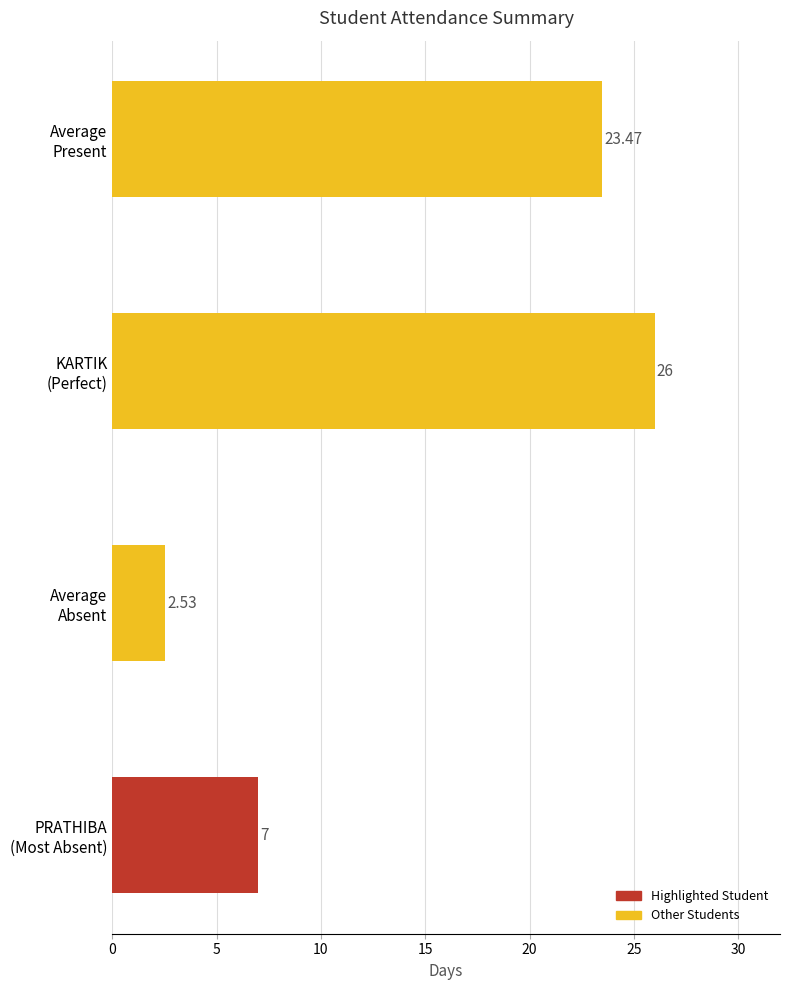

What is the sum of all values?

59.0